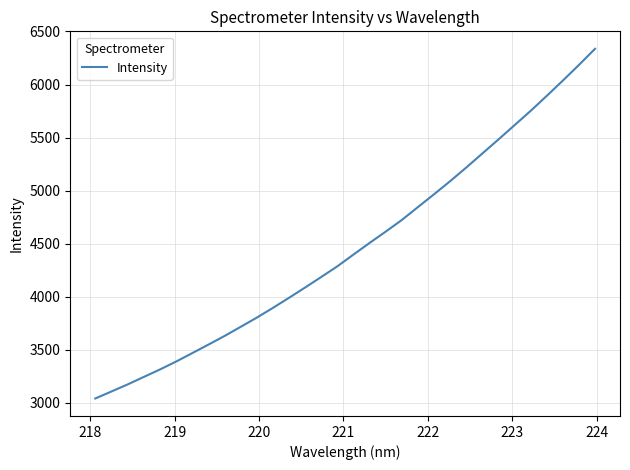

Is this an area chart (filled region under the line)?

No